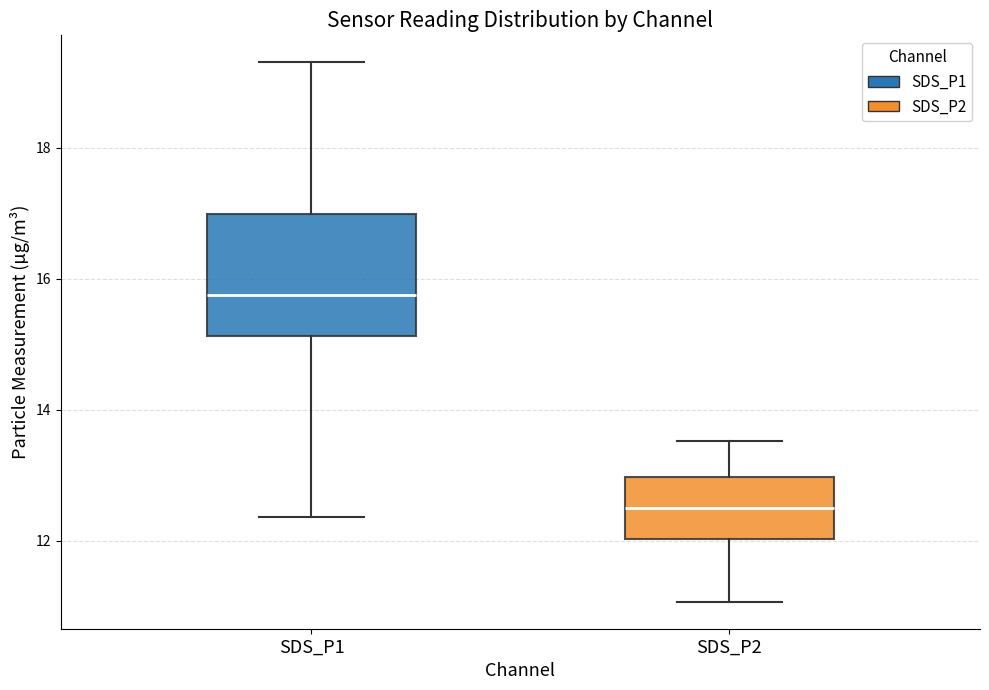

Reading left to right, transcribe this box plot: for each box, give where its median line is, the range the box spans, and where its two whiskers end, as read against the y-axis. The values are not printed on the chart, so give them approximately, as read against the axis.

SDS_P1: median 15.8, box 15.2 to 17.0, whiskers 12.4 to 19.4
SDS_P2: median 12.6, box 12.0 to 13.0, whiskers 11.0 to 13.6